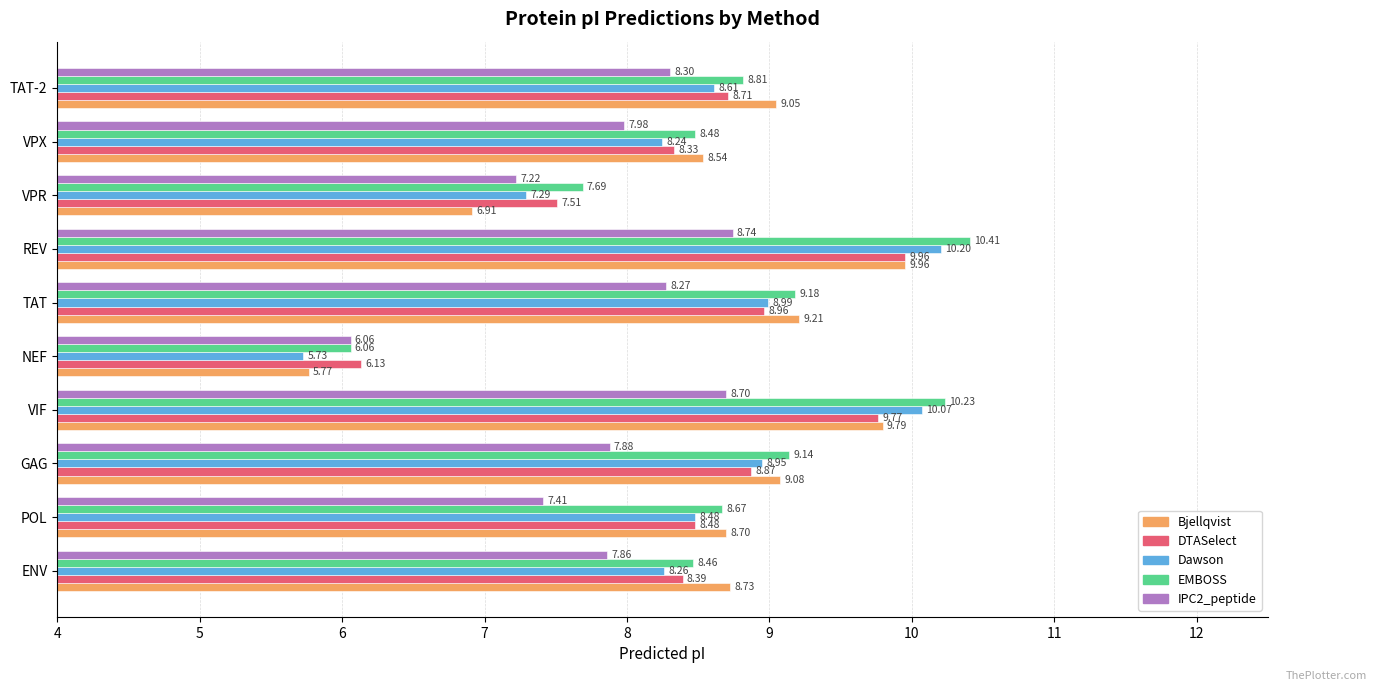

At how many categories does at least one series exceed 8?

8